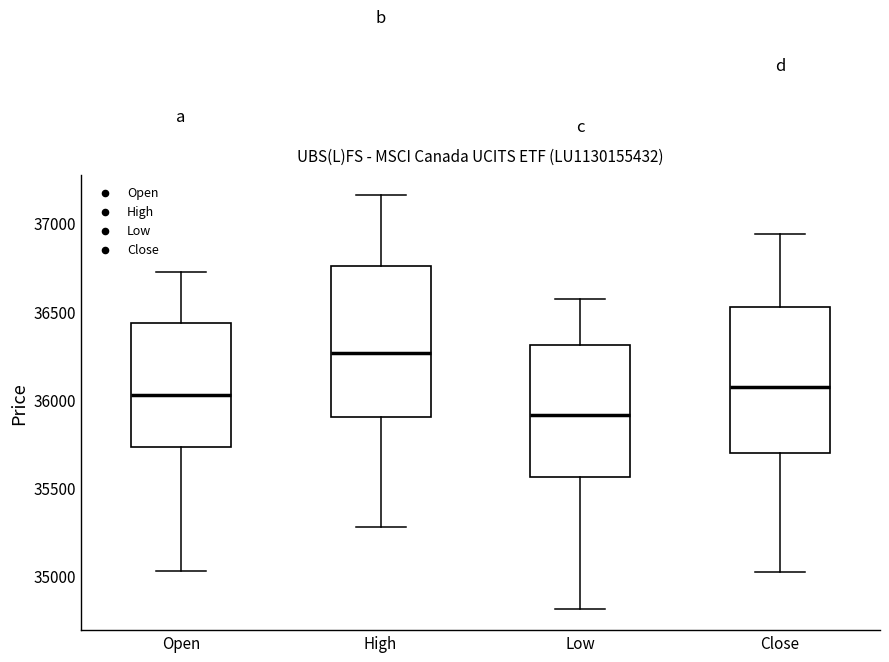

Reading left to right, read every box against the y-axis: the position of its median line, the range the box covers, and the ends of its whiskers. The values are not printed on the chart, so give them approximately, as read against the axis.

Open: median 36000, box 35750 to 36450, whiskers 35050 to 36700
High: median 36250, box 35900 to 36750, whiskers 35250 to 37150
Low: median 35900, box 35550 to 36300, whiskers 34800 to 36550
Close: median 36050, box 35700 to 36550, whiskers 35000 to 36950